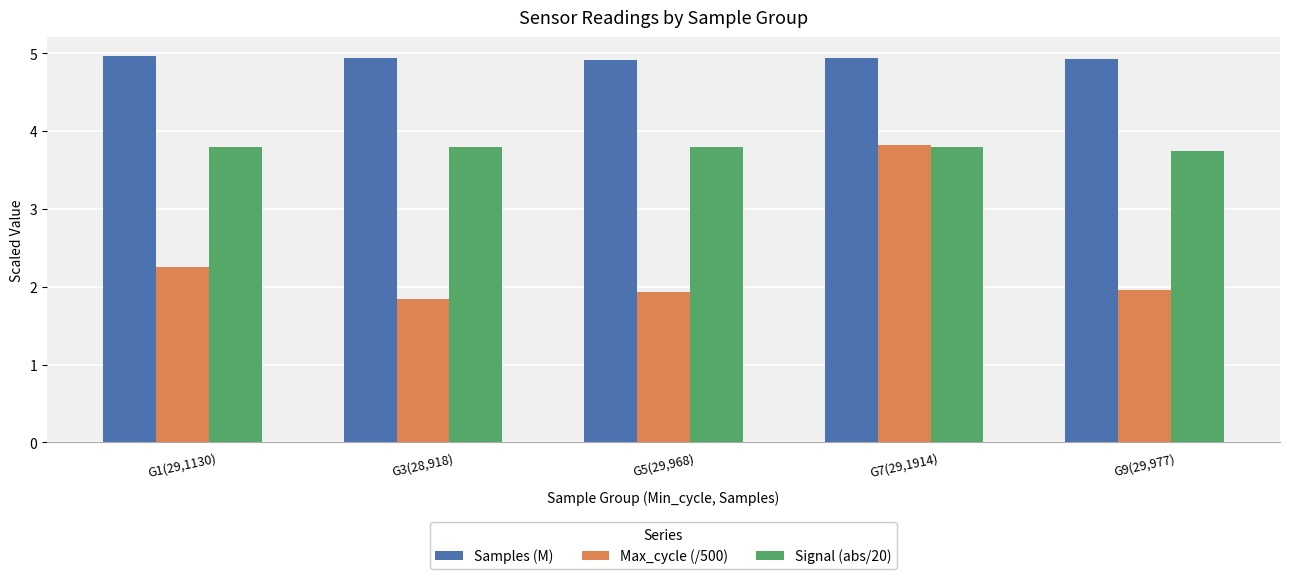

List the series in order of their overall mean, lowest first.

Max_cycle (/500), Signal (abs/20), Samples (M)